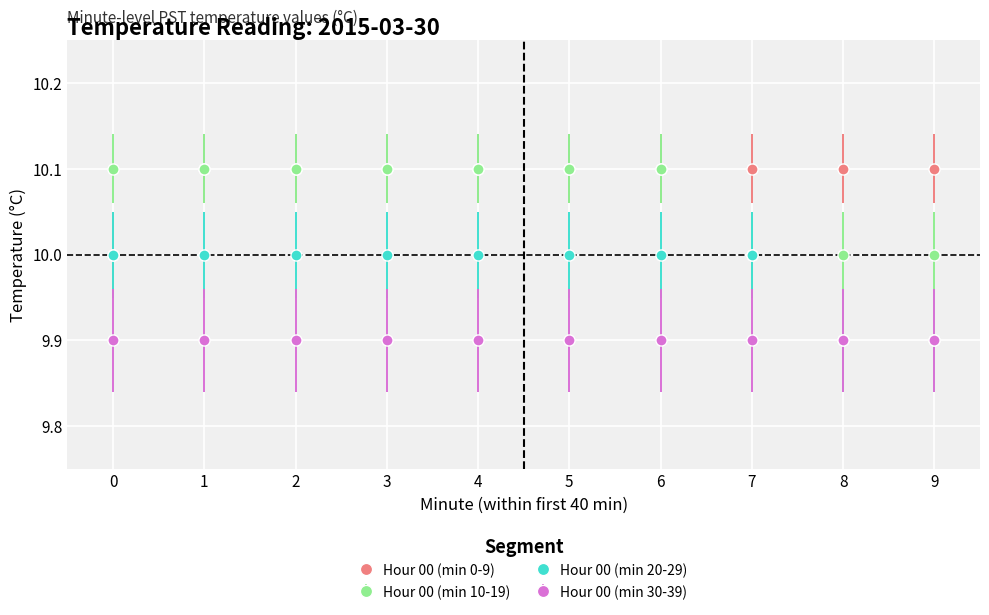

Is it true that Hour 00 (min 0-9) equals 15.1 at 2?

False